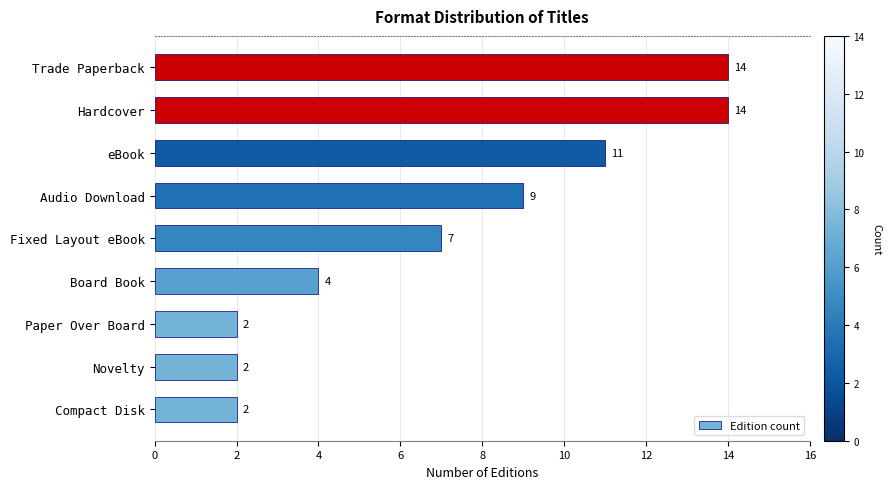

The value at Board Book is 6. True or false?

False